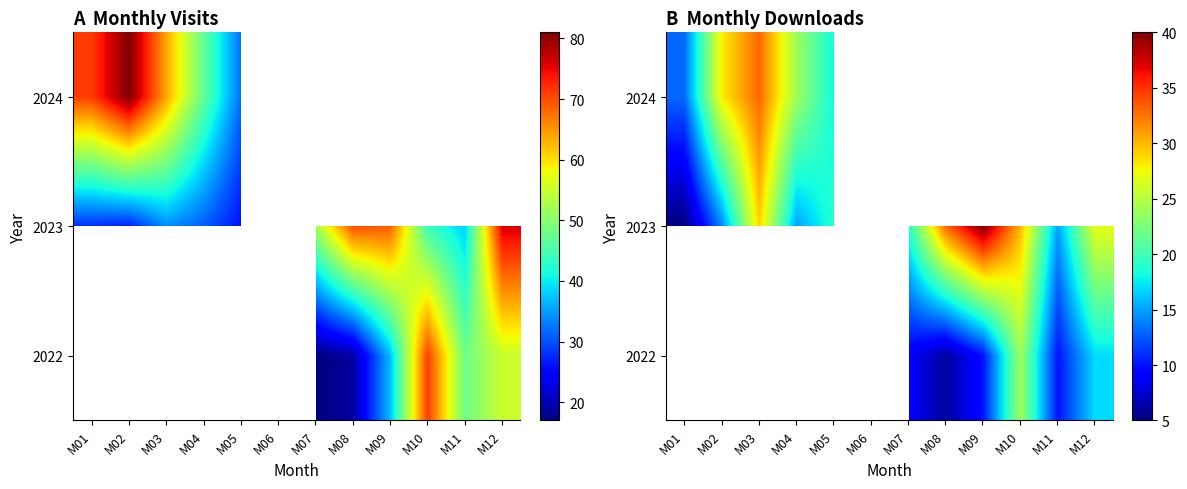

Count the number of categories in the chart.

12